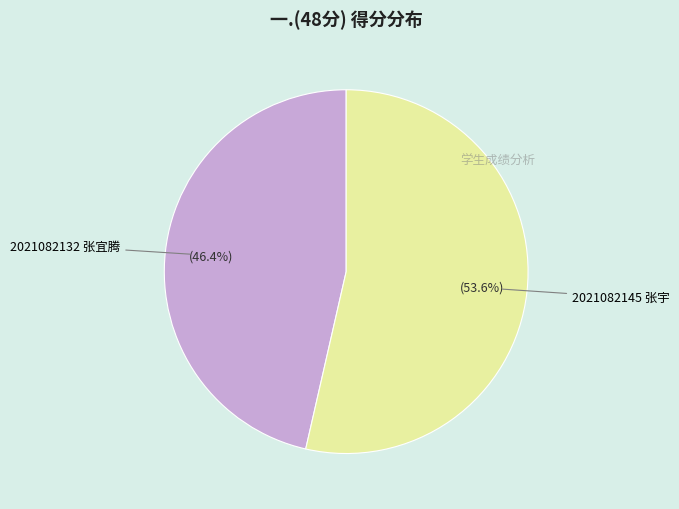

What percentage is the 2021082132 张宜腾 slice, to the nearest percent?

46%